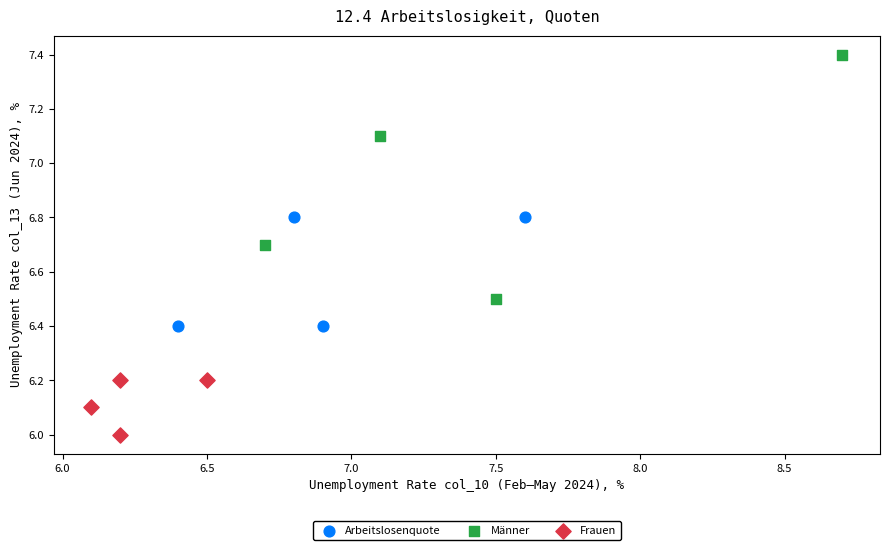

Which series has the widest spread of Y values?

Männer